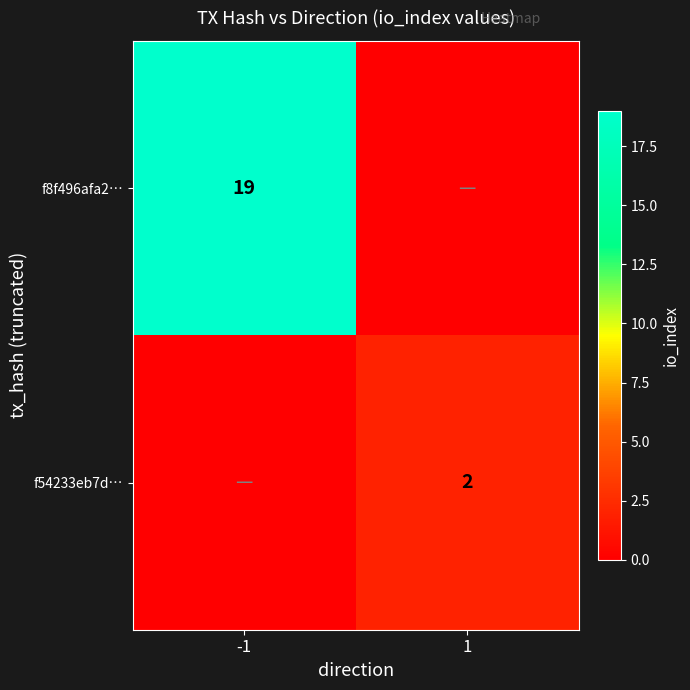

The f8f496afa2… series shows 28 at -1. True or false?

False